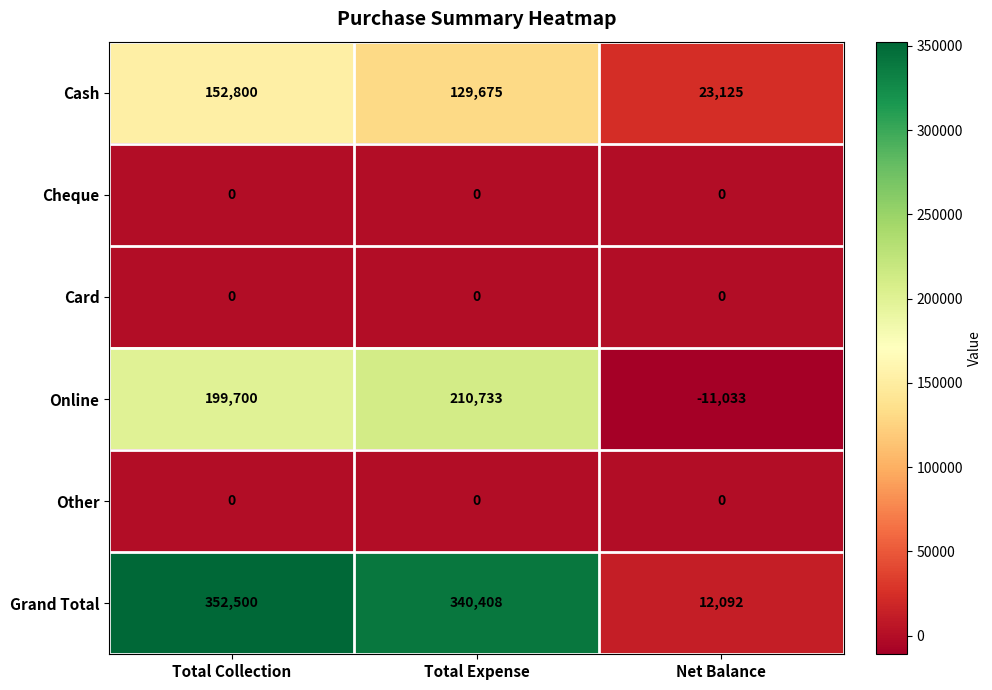

Between Total Collection and Total Expense, which series saw the biggest shift?

Cash